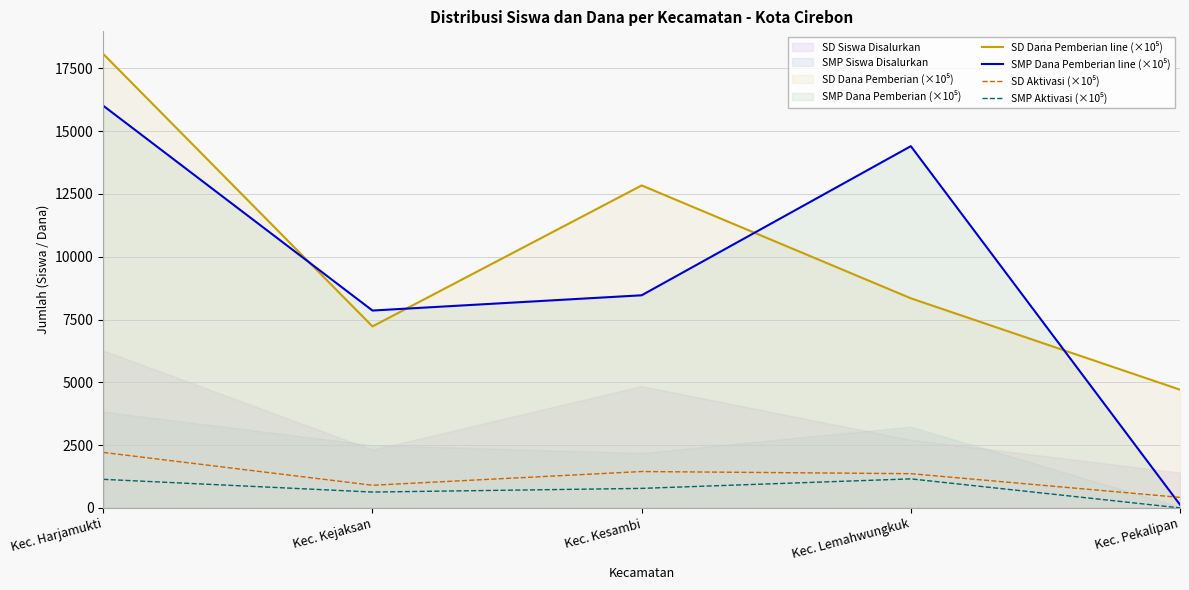

Which series has the largest total across all categories?

SD Dana Pemberian line (×10⁵)